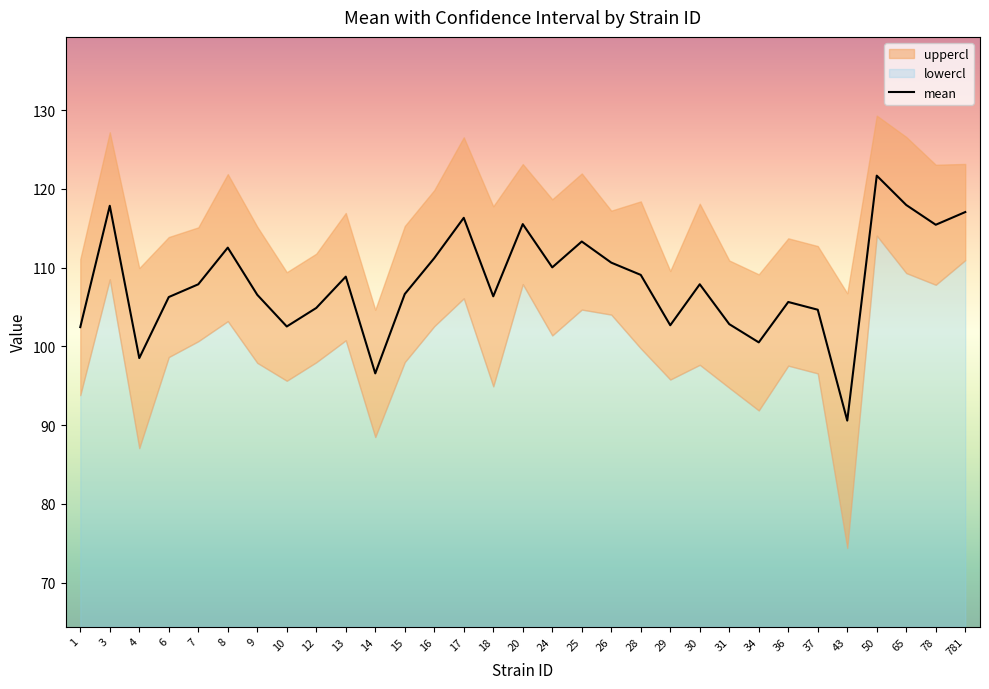

How many data points does each series have?

31